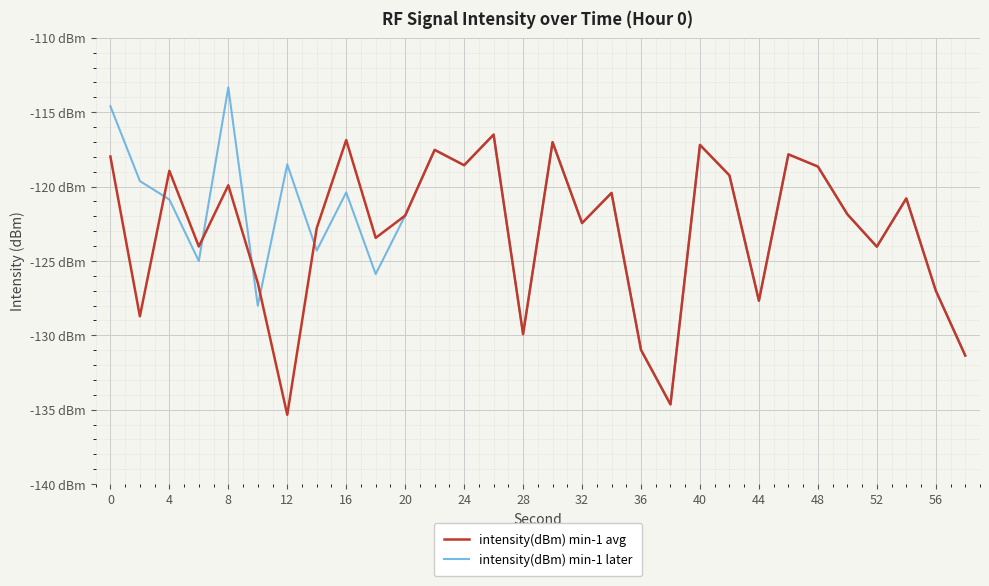

Rank the series by their maximum value, from lowest to highest.

intensity(dBm) min-1 avg, intensity(dBm) min-1 later